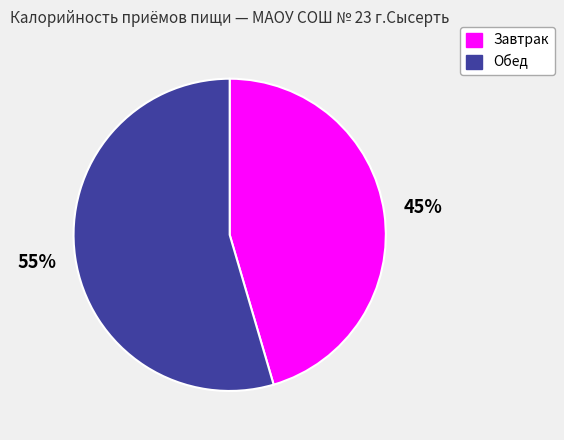

The Обед slice represents 55% of the pie. True or false?

True